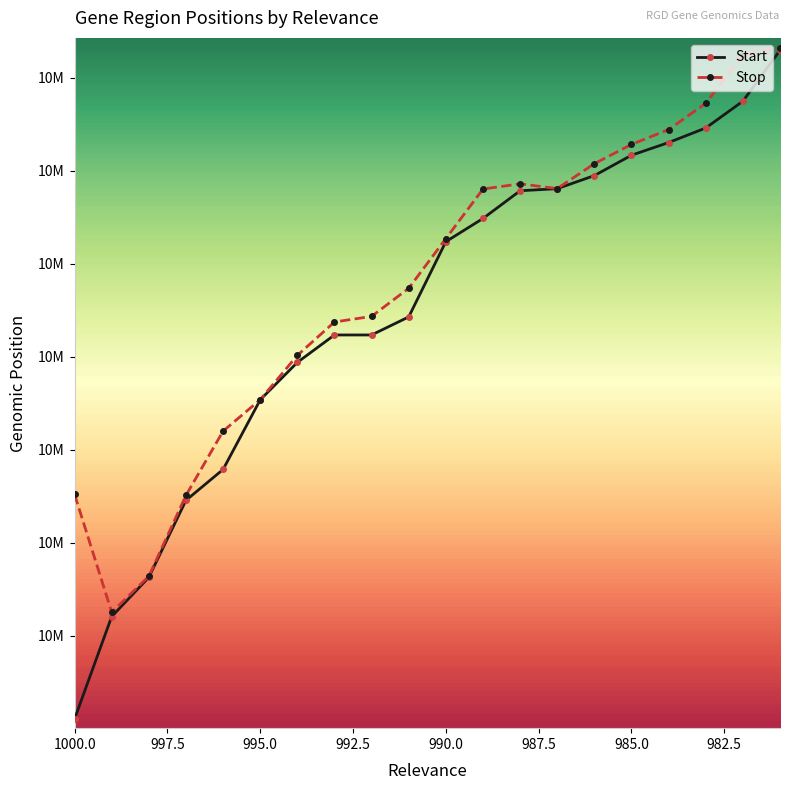

Rank the series at 990 from highest to lowest value.

Stop, Start